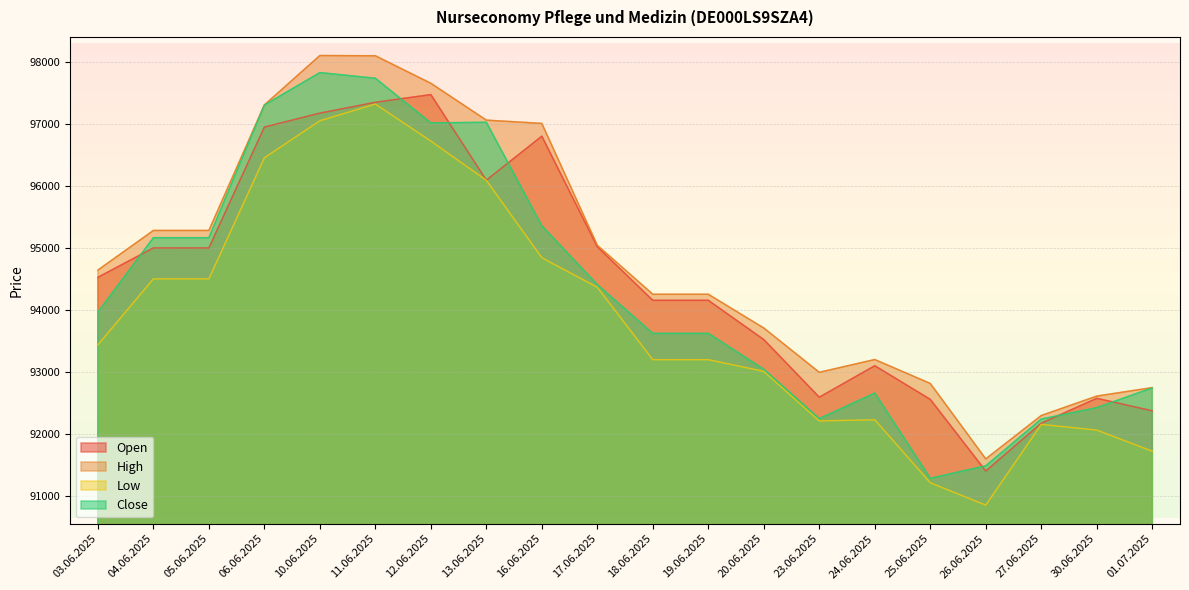

True or false: Close and High intersect in this chart.

False